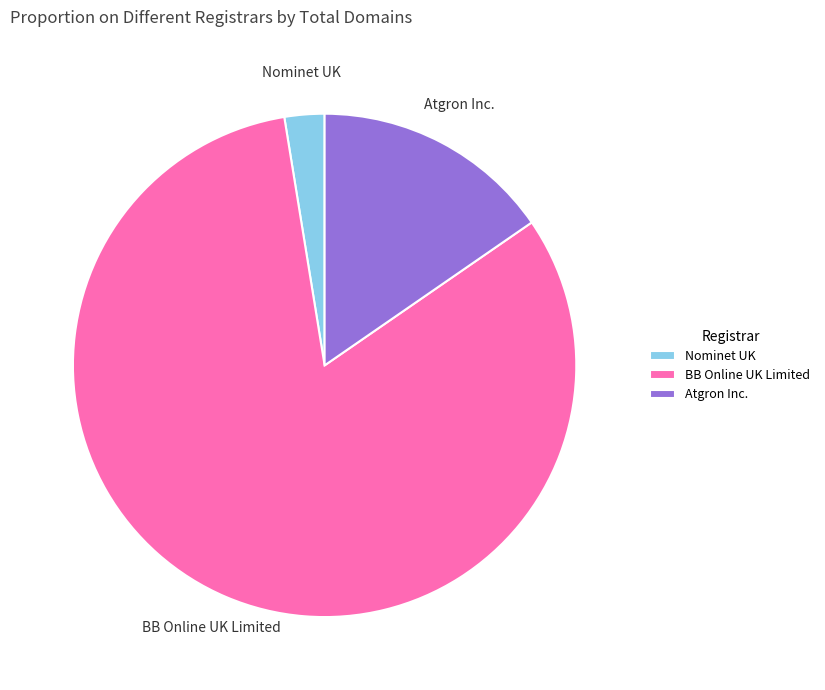

Which category has the smallest portion of the pie?

Nominet UK